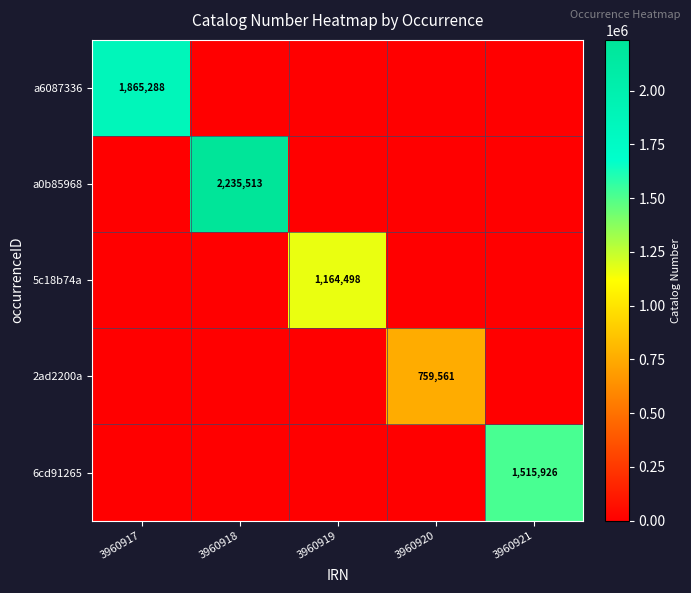

True or false: 2ad2200a has a value of 1091648 at 3960920.

False